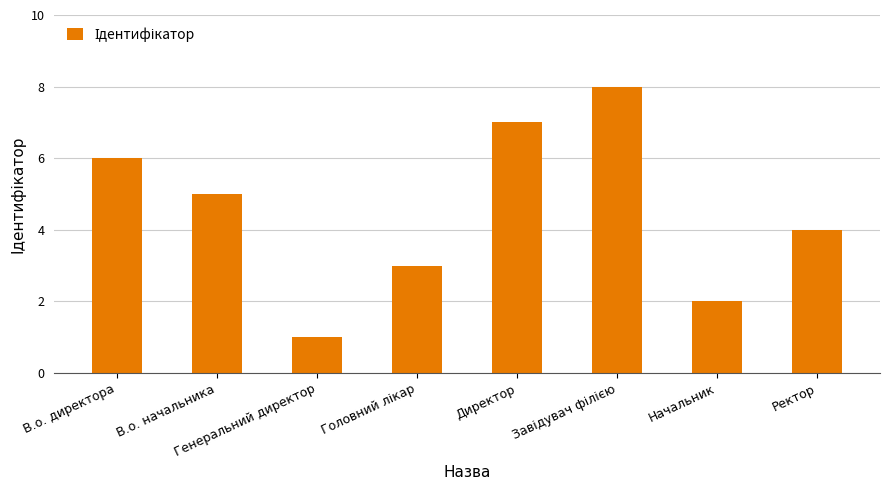

Are the bars grouped side by side (vs. stacked)?

No